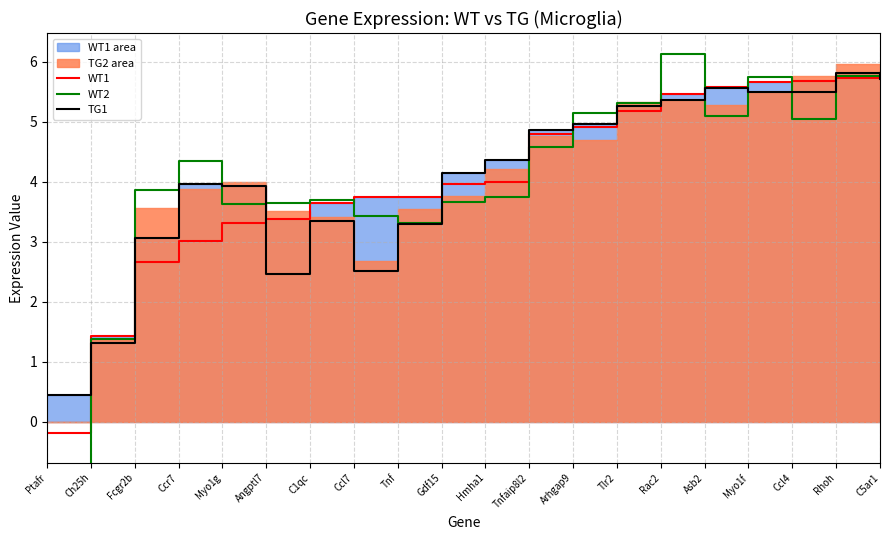

What is the label of the 9th point from the right?

Tnfaip8l2